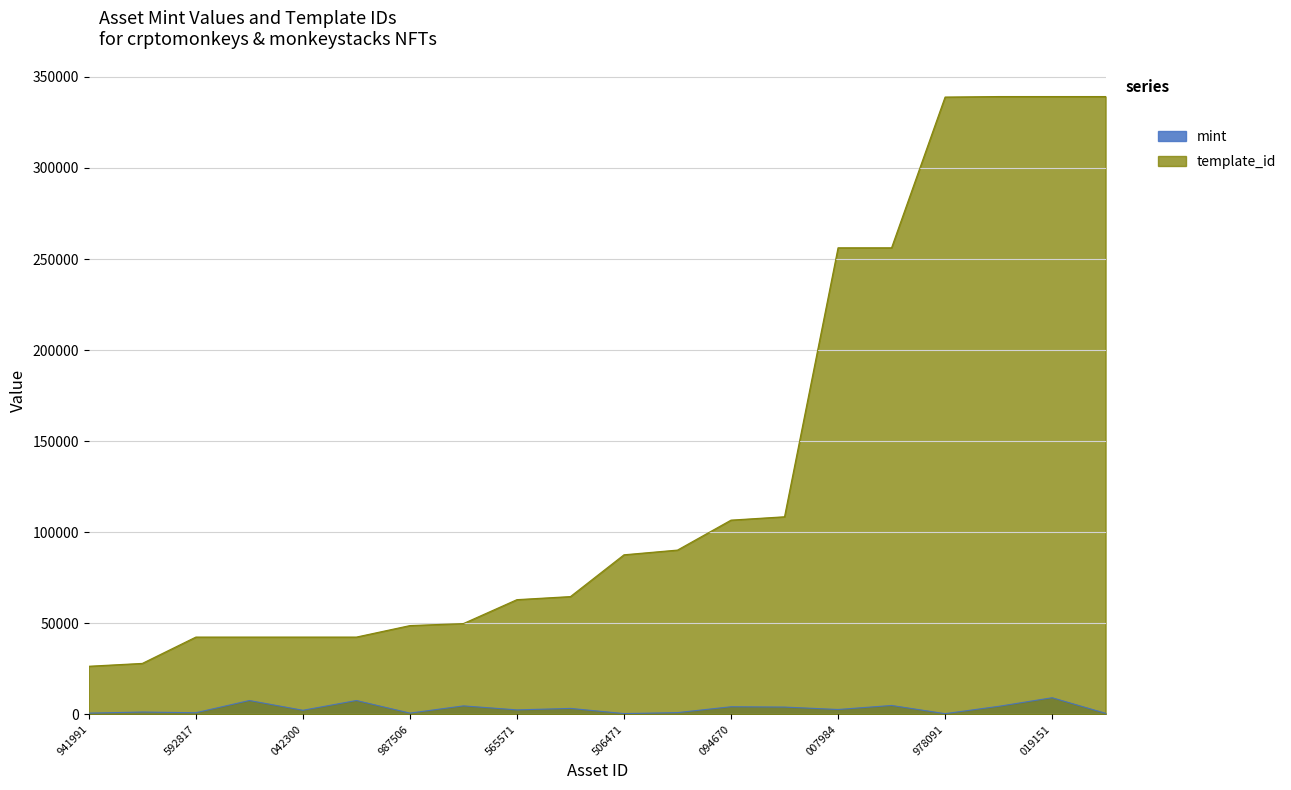

The template_id series shows 45456 at 941991. True or false?

False